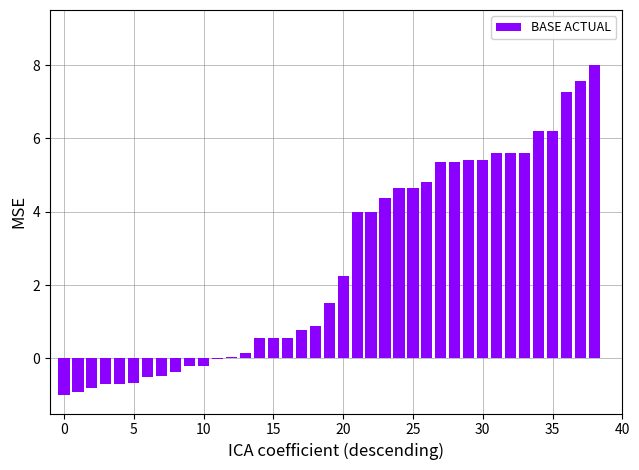

Are the bars horizontal?

No